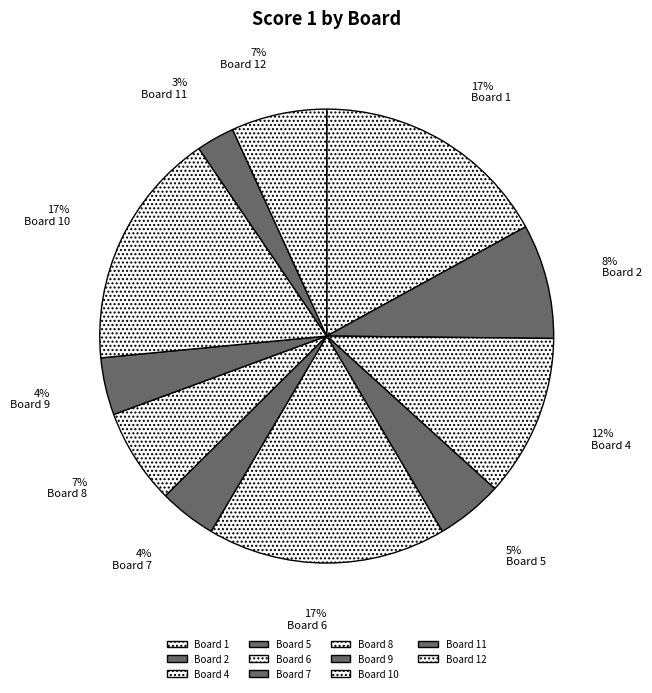

To the nearest percent, what is the difference between the largest and smallest slice percentages?

14%